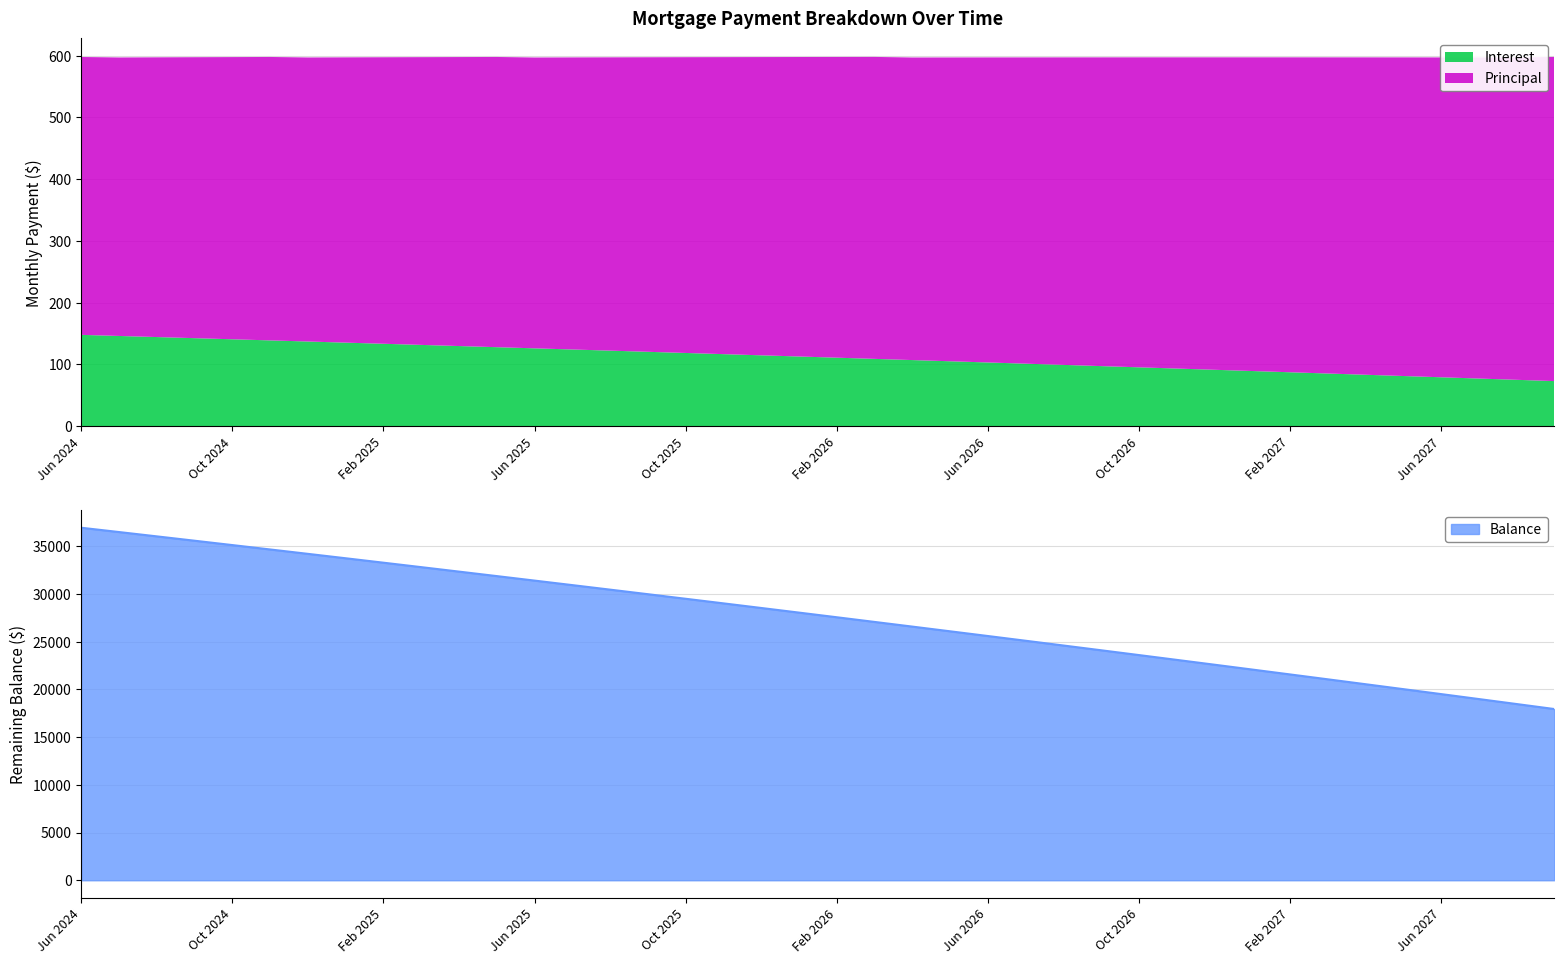

What is the average value of the Interest series?

111.4